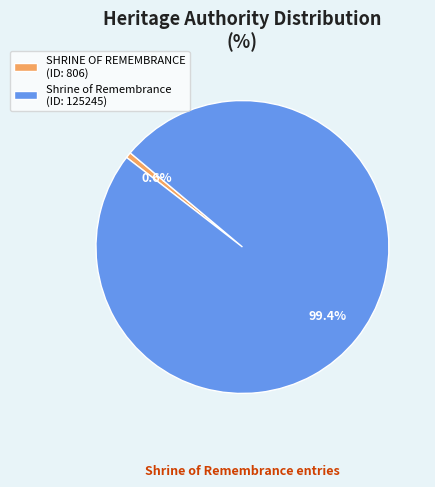

Rank the categories by value from highest to lowest.

Shrine of Remembrance, SHRINE OF REMEMBRANCE